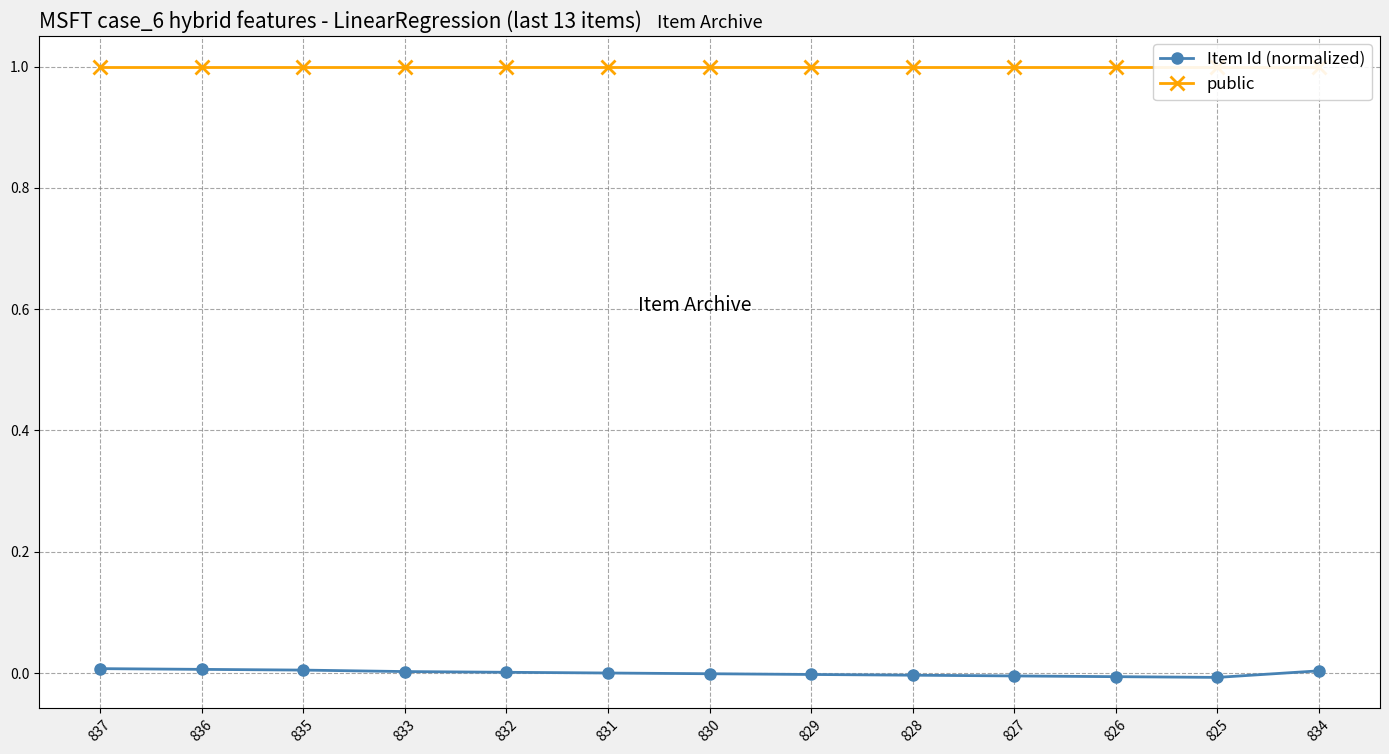

What is the spread (max minus min) of values at 832?

1.0